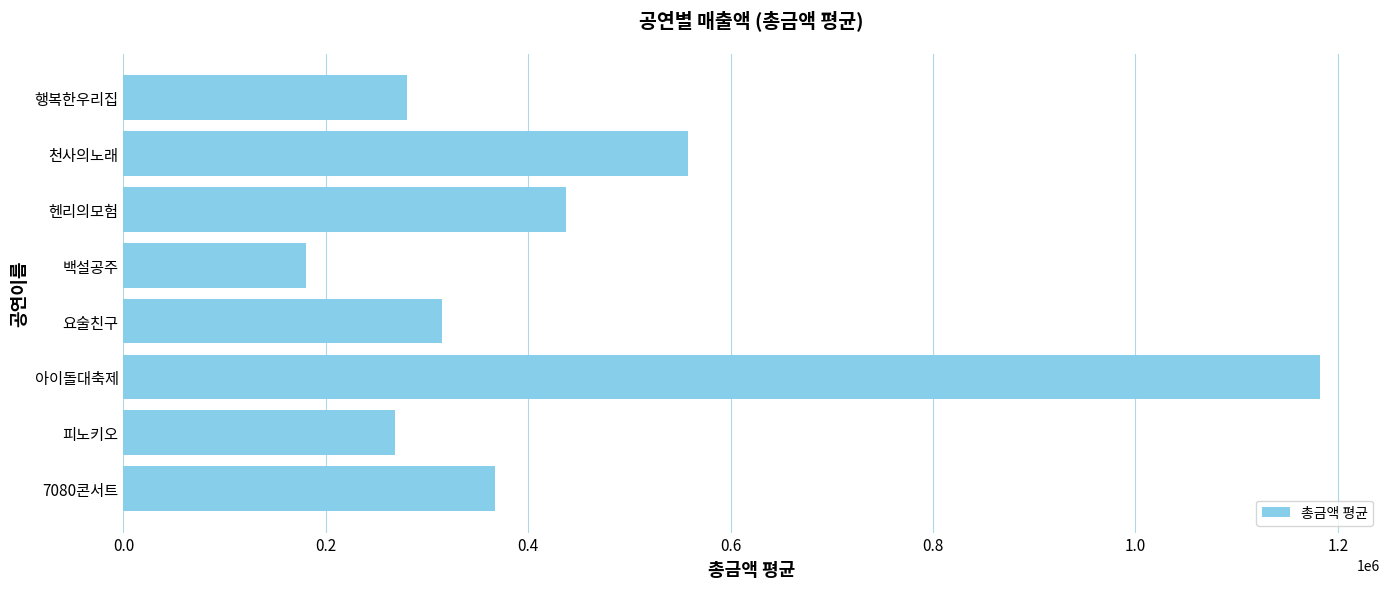

List the labels in order of value, smallest first.

백설공주, 피노키오, 행복한우리집, 요술친구, 7080콘서트, 헨리의모험, 천사의노래, 아이돌대축제